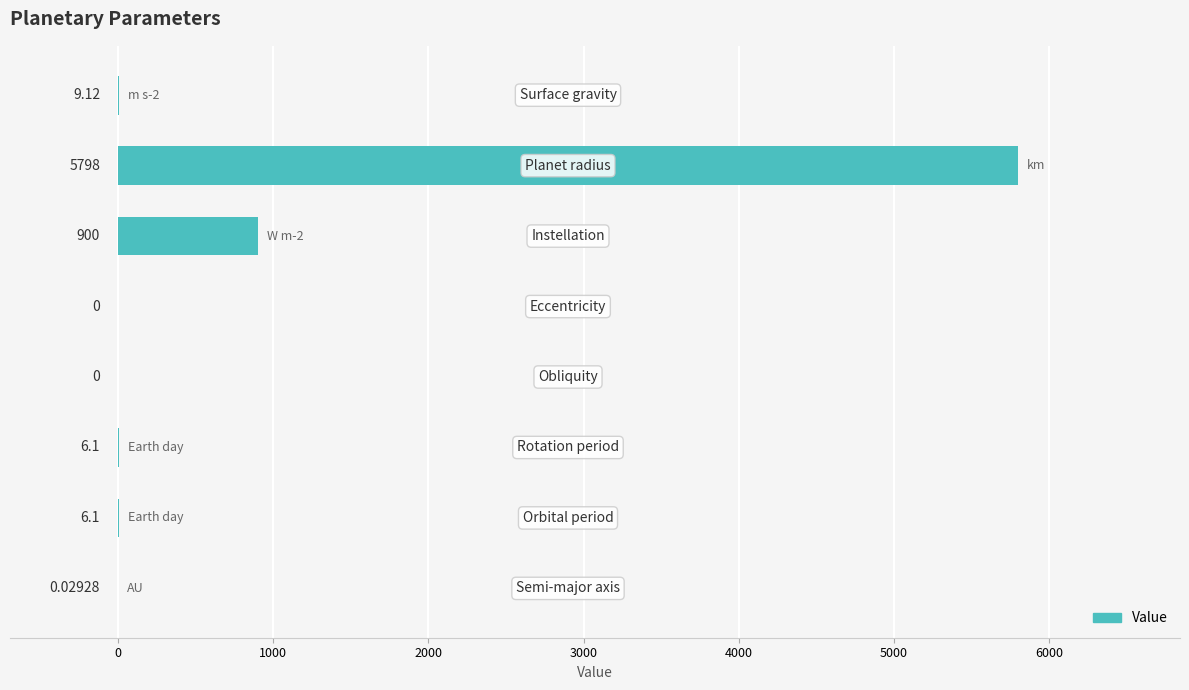

How many values exceed 6?

5